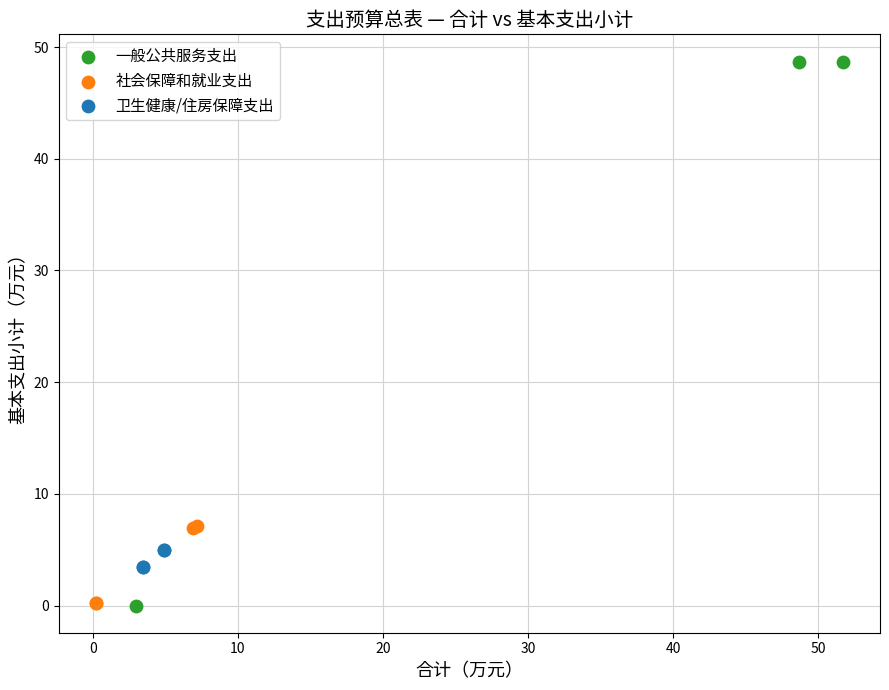

Which series has the largest Y range (max minus min)?

一般公共服务支出